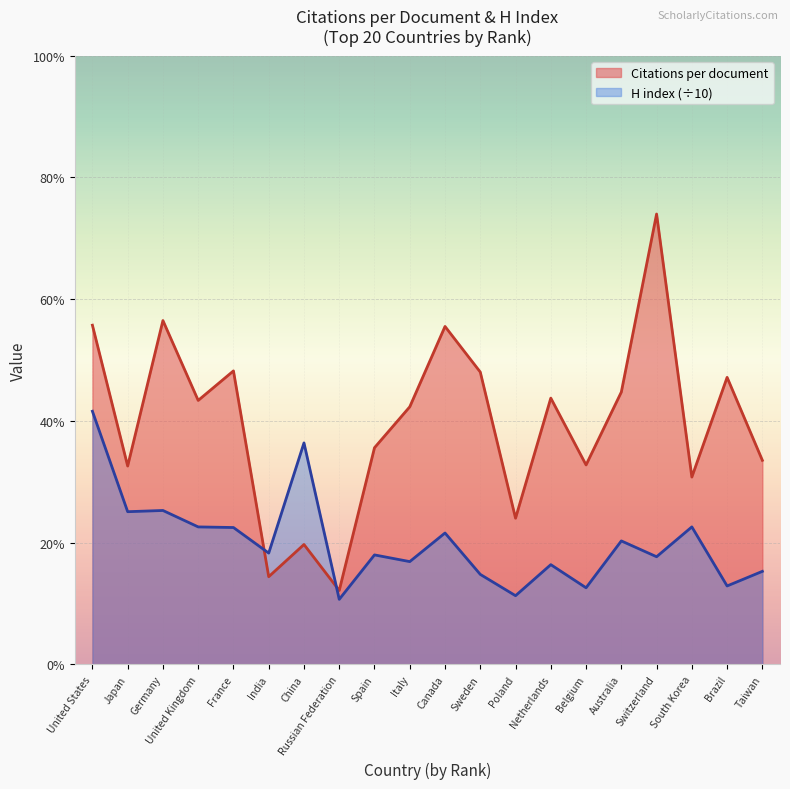

How many values in the Citations per document series are below 43?

10